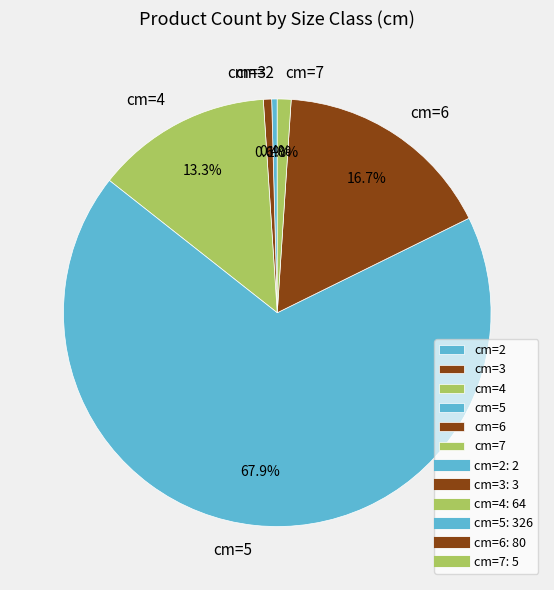

To the nearest percent, what portion does cm=4 represent?

13%